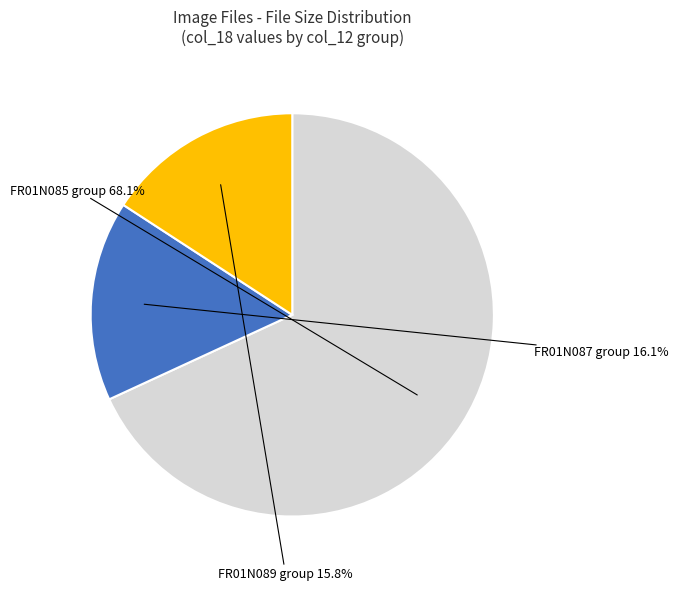

What percentage do FR01N089 group and FR01N087 group together represent?

31.9%